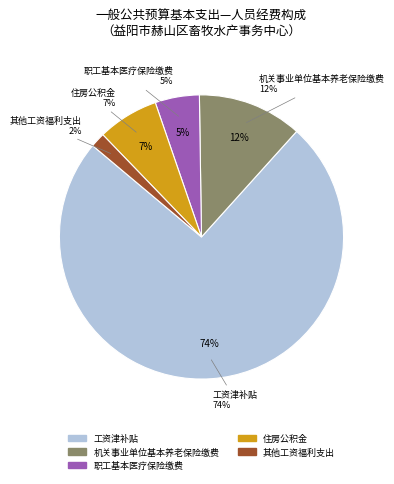

To the nearest percent, what is the combined percentage of 住房公积金 and 其他工资福利支出?

9%